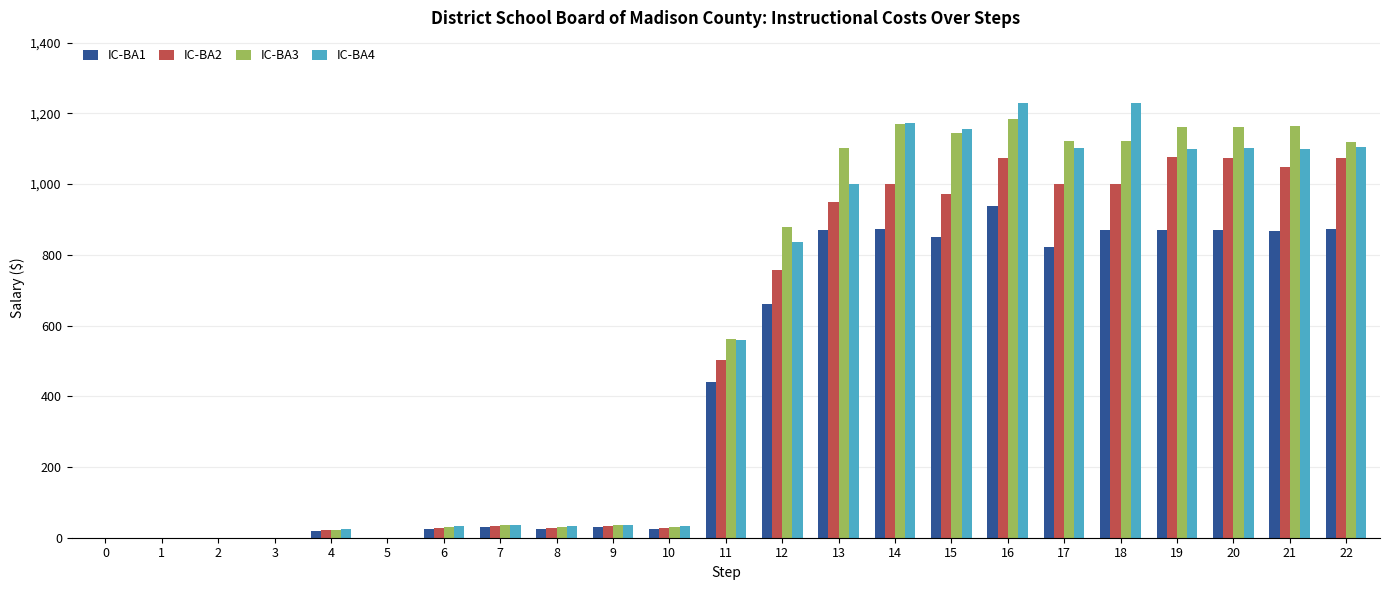

Where is IC-BA1 nearest to the value 469?

11